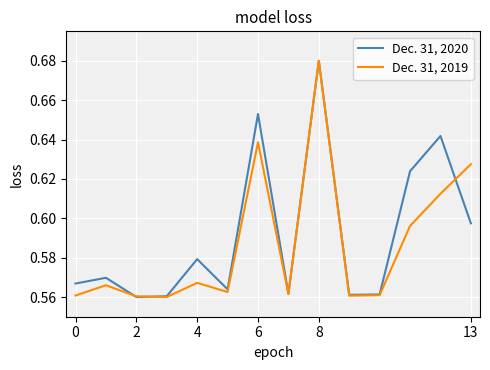

List the series in order of their overall mean, lowest first.

Dec. 31, 2019, Dec. 31, 2020